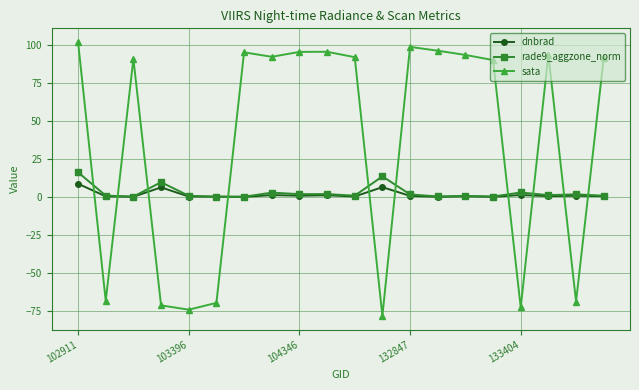

What is the maximum value shown in the chart?

102.2